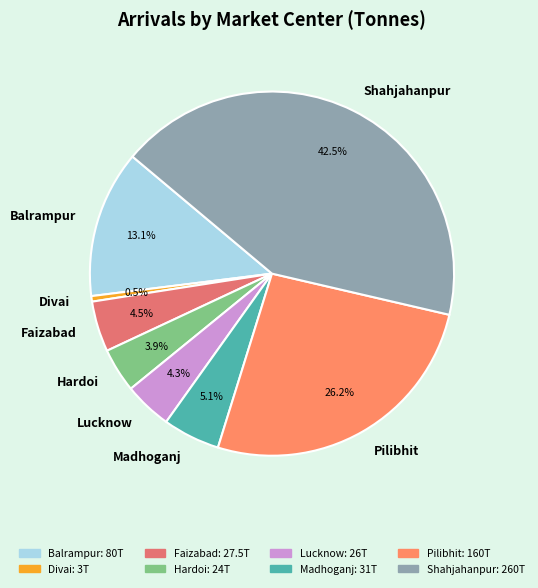

Count the number of slices in the pie.

8